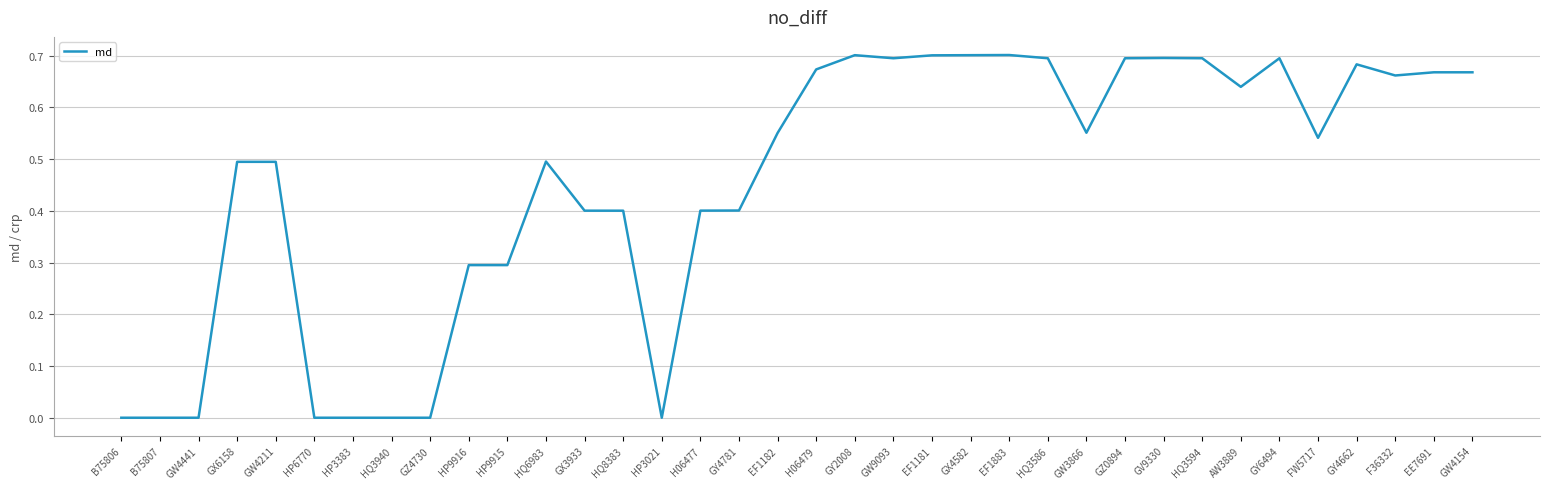

Is it true that the value at GX3933 is 0.4?

True